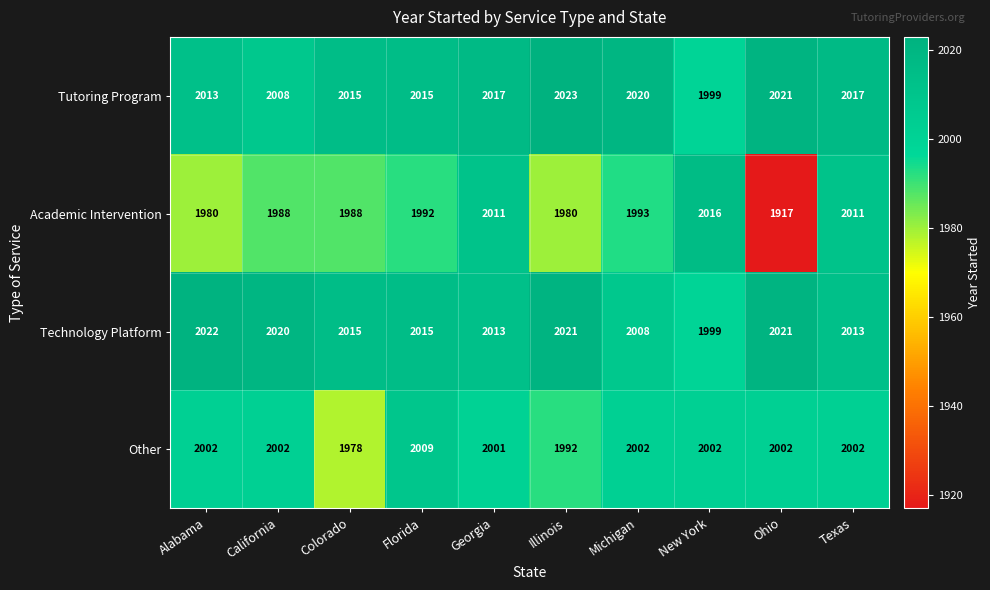

True or false: Technology Platform has a value of 2020 at California.

True